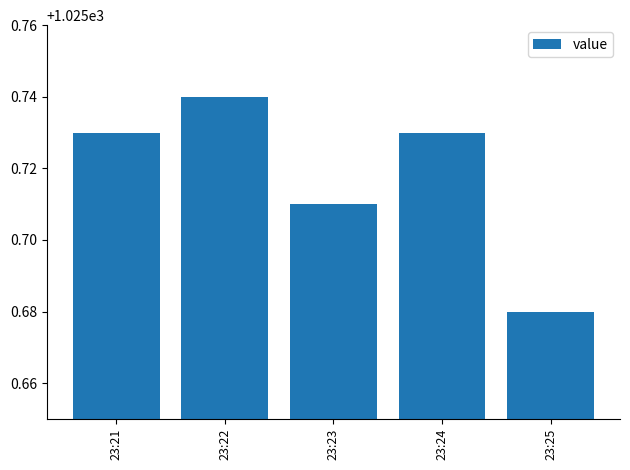

What is the sum of the values at 23:23 and 23:24?

2051.4